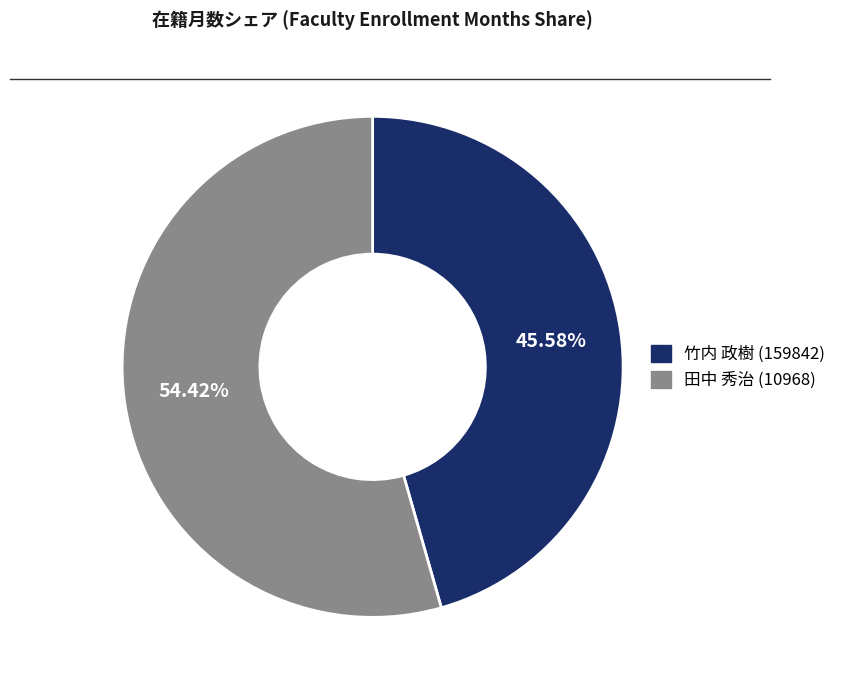

Is it true that 竹内 政樹 (159842) is 34% of the pie?

False